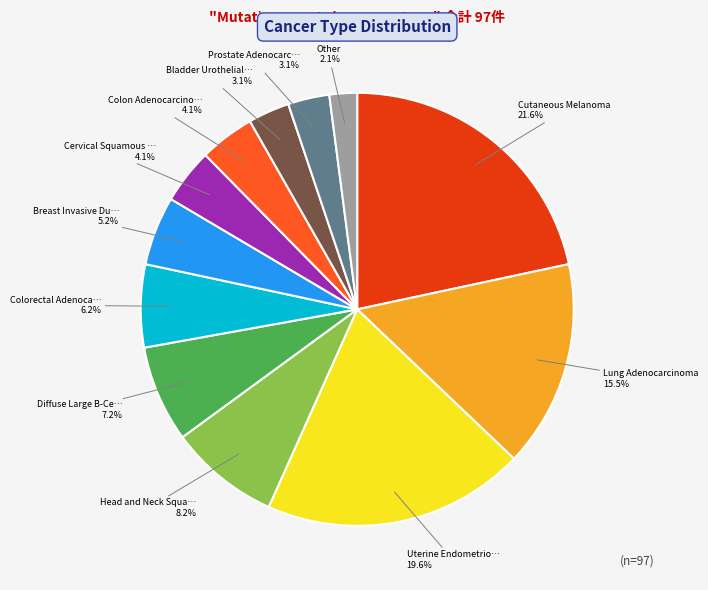

Does any single category account for the majority?

No